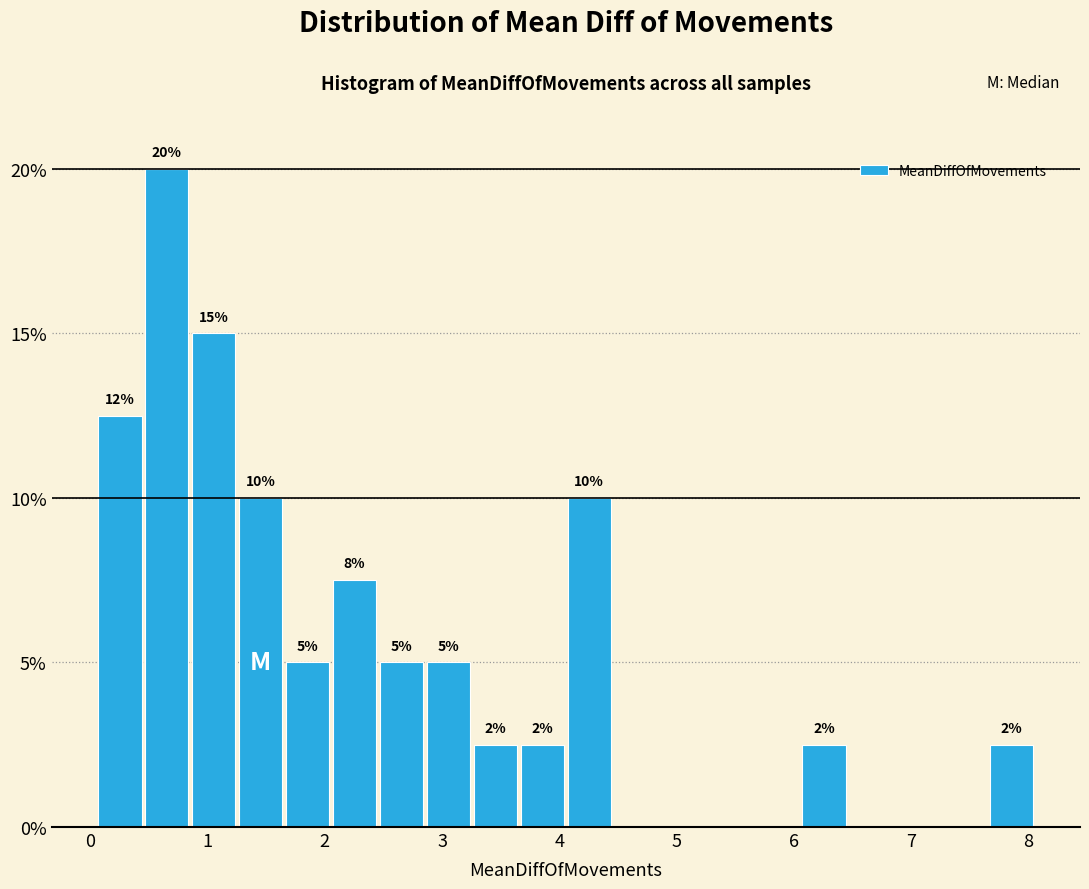

Which range on the x-axis has the tallest bar?

0.5 to 0.9